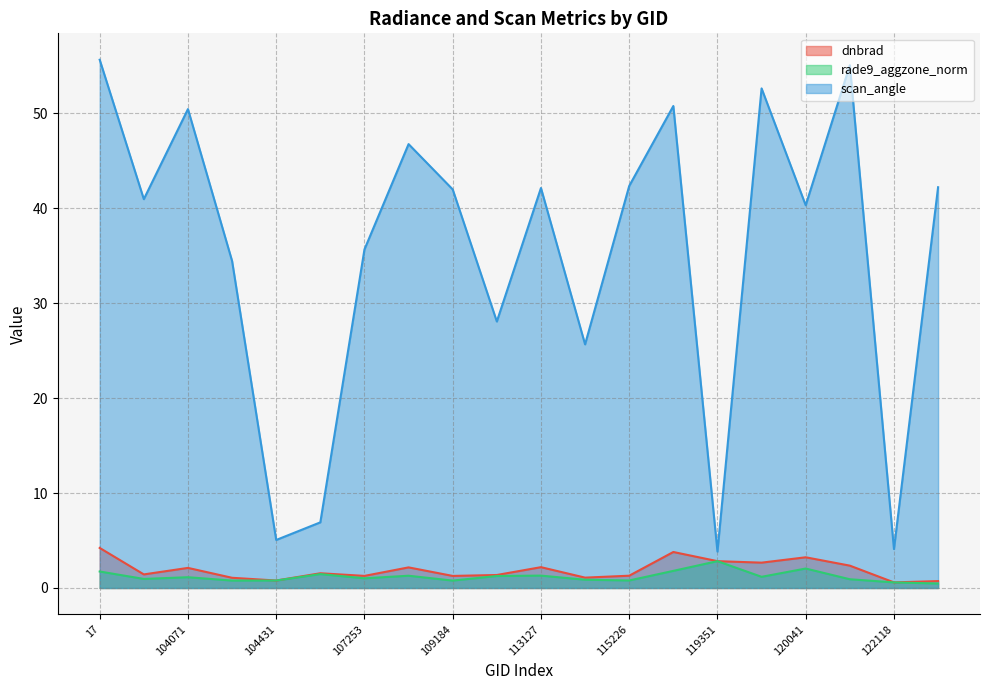

List the series in order of their peak value, lowest first.

rade9_aggzone_norm, dnbrad, scan_angle